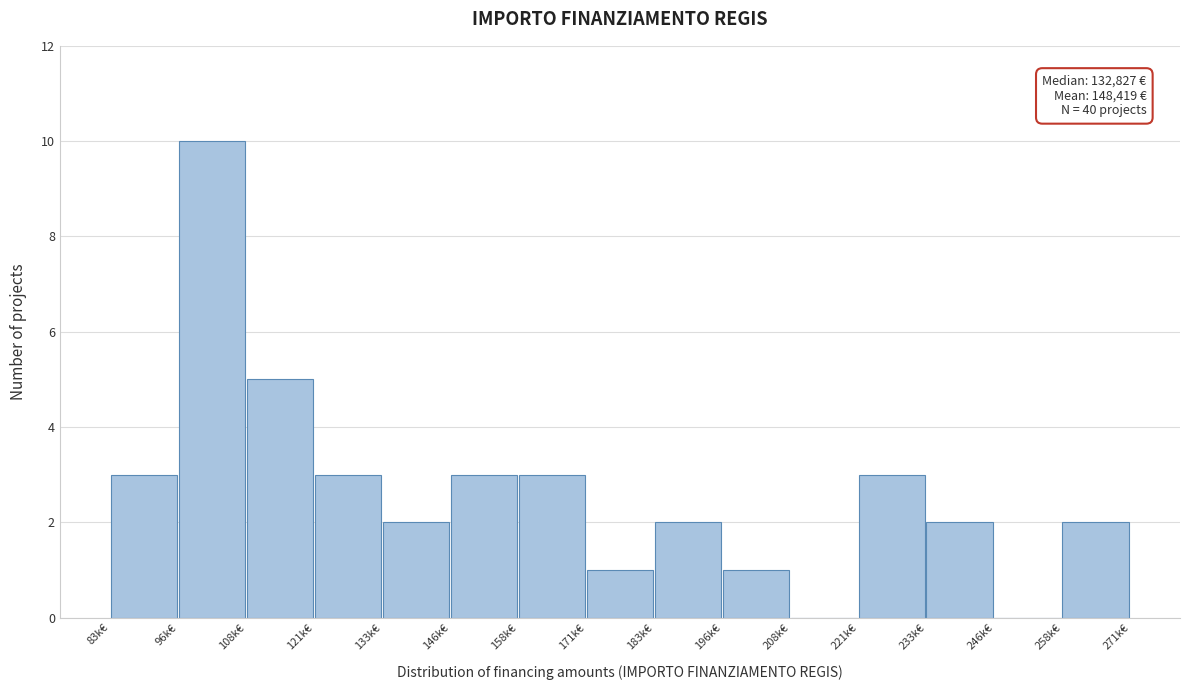

Reading left to right, transcribe all the data shown in this chart.

83k€=3	96k€=10	108k€=5	121k€=3	133k€=2	146k€=3	158k€=3	171k€=1	183k€=2	196k€=1	208k€=0	221k€=3	233k€=2	246k€=0	258k€=2